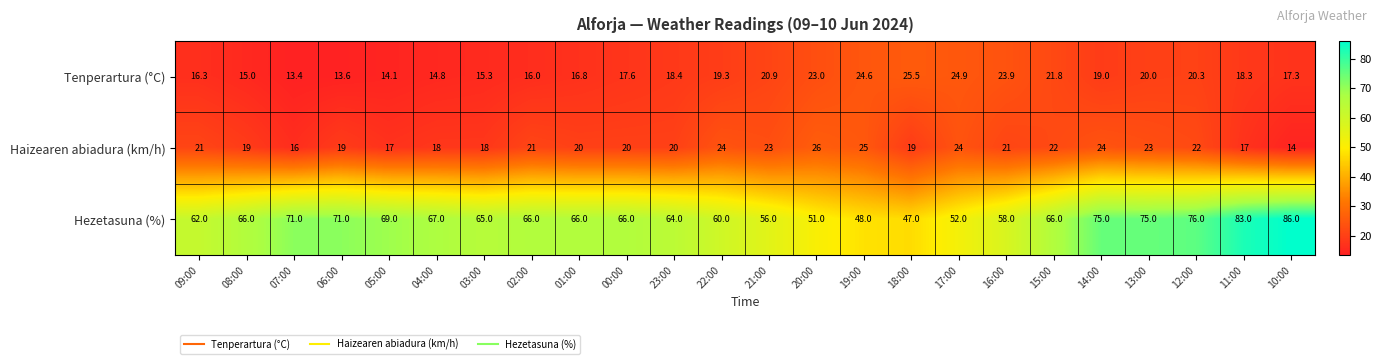

Is it true that Haizearen abiadura (km/h) equals 22.0 at 12:00?

True